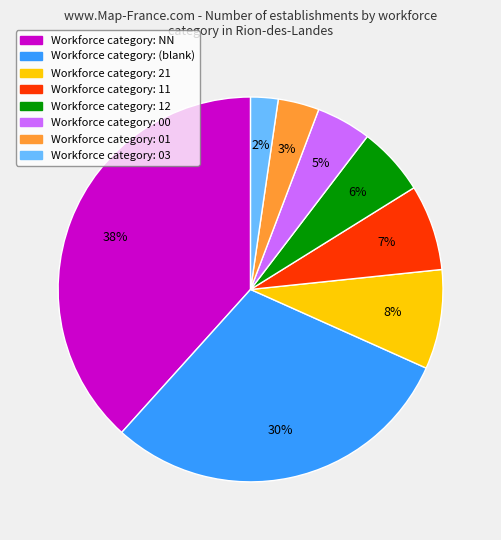

How many slices are in this pie chart?

8